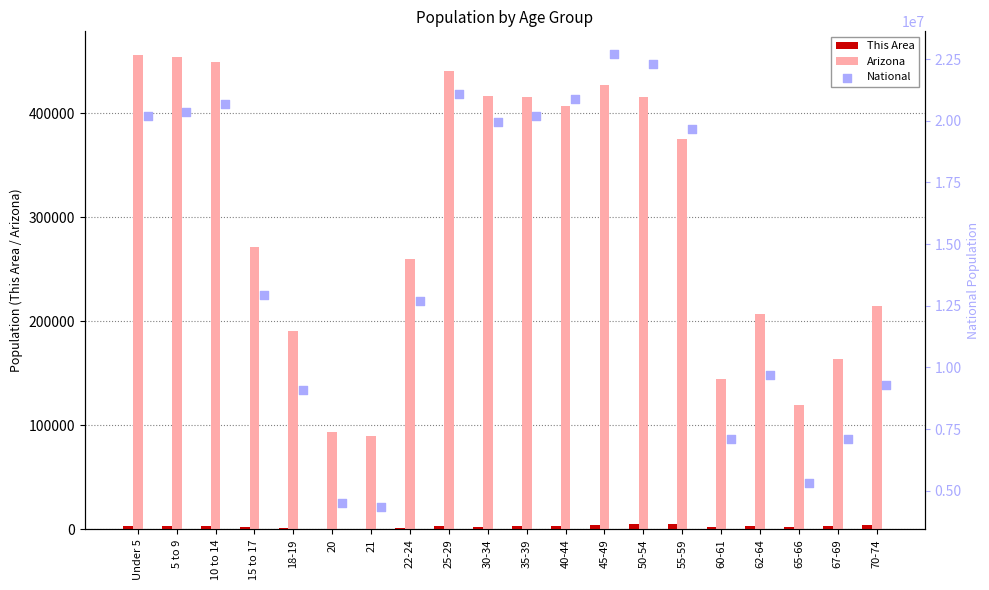

What are all the series names shown in the legend?

This Area, Arizona, National